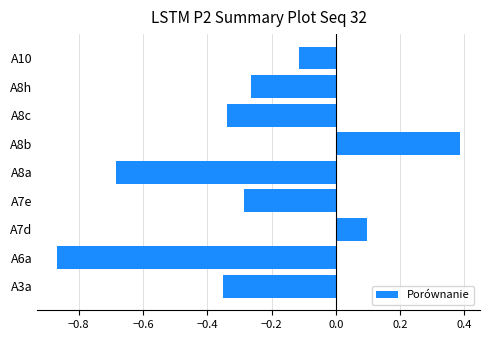

Which category has the lowest value across all series?

A6a